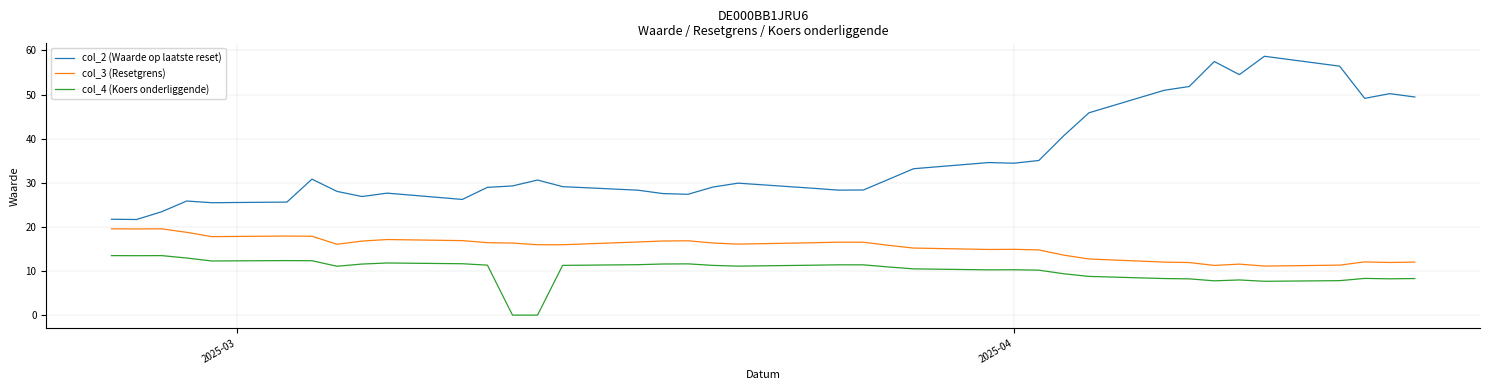

What is the lowest value of the col_2 (Waarde op laatste reset) series?

21.7